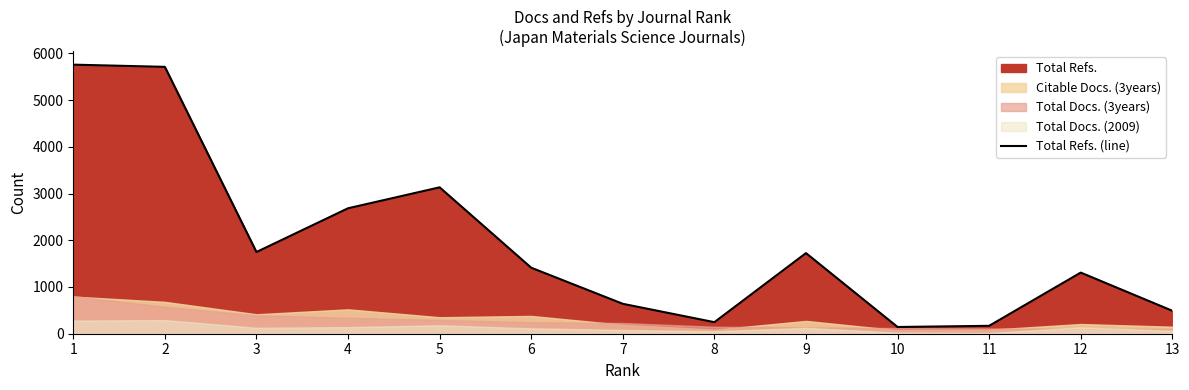

True or false: the data shows 491 at 13.

True